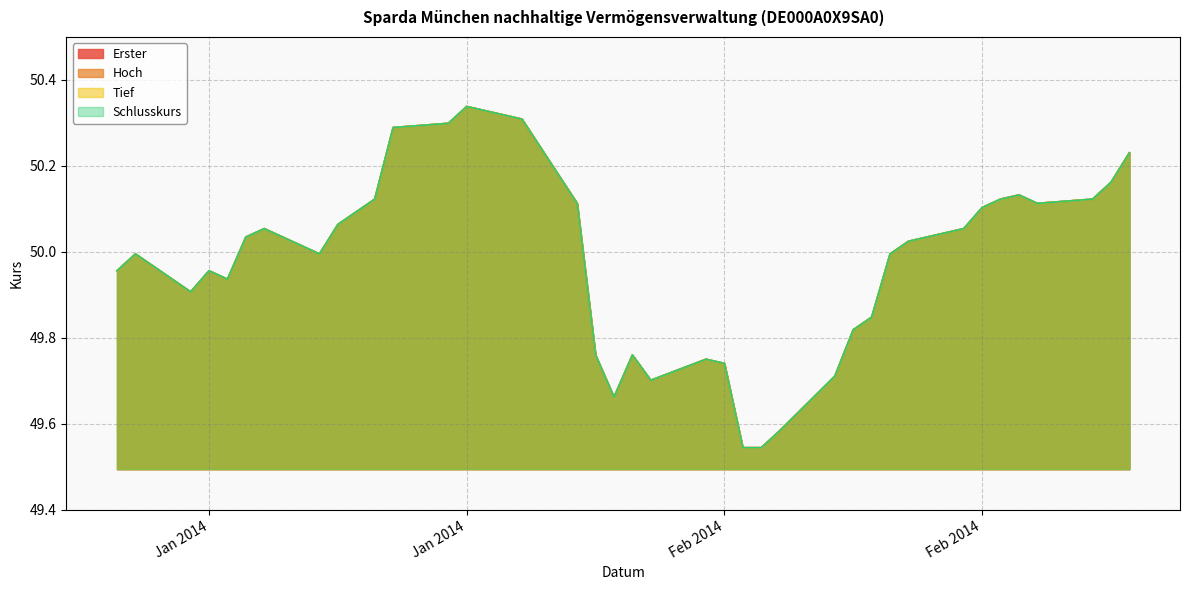

True or false: Erster and Schlusskurs intersect in this chart.

False